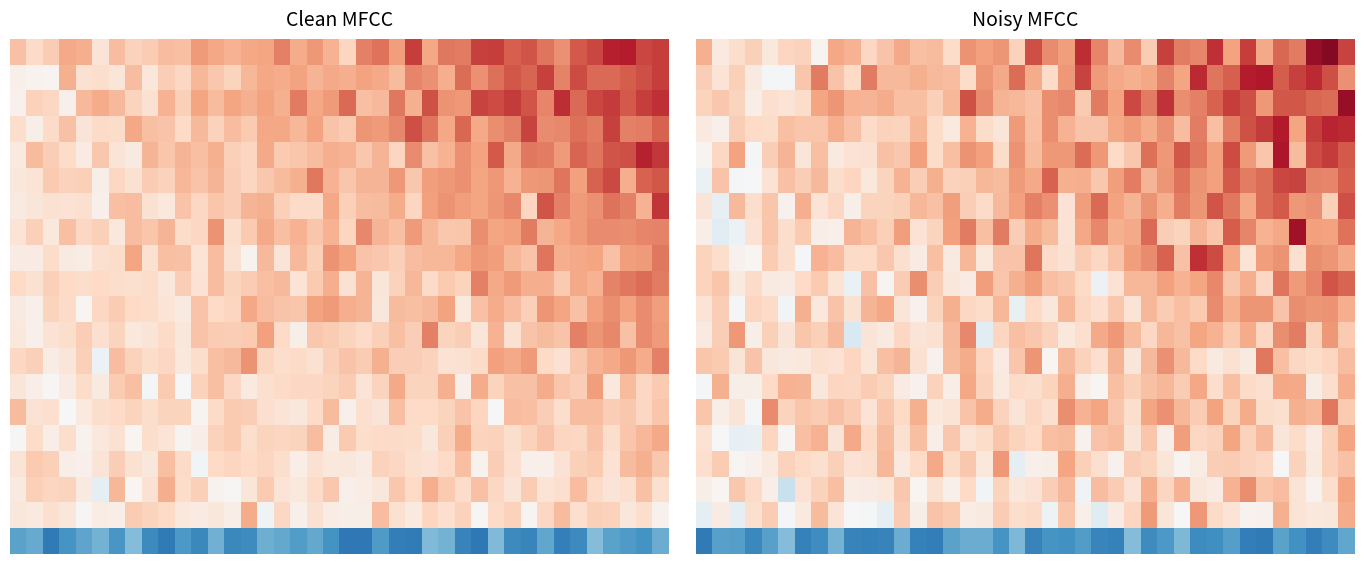

What is the total value across all series at 13?

1.3